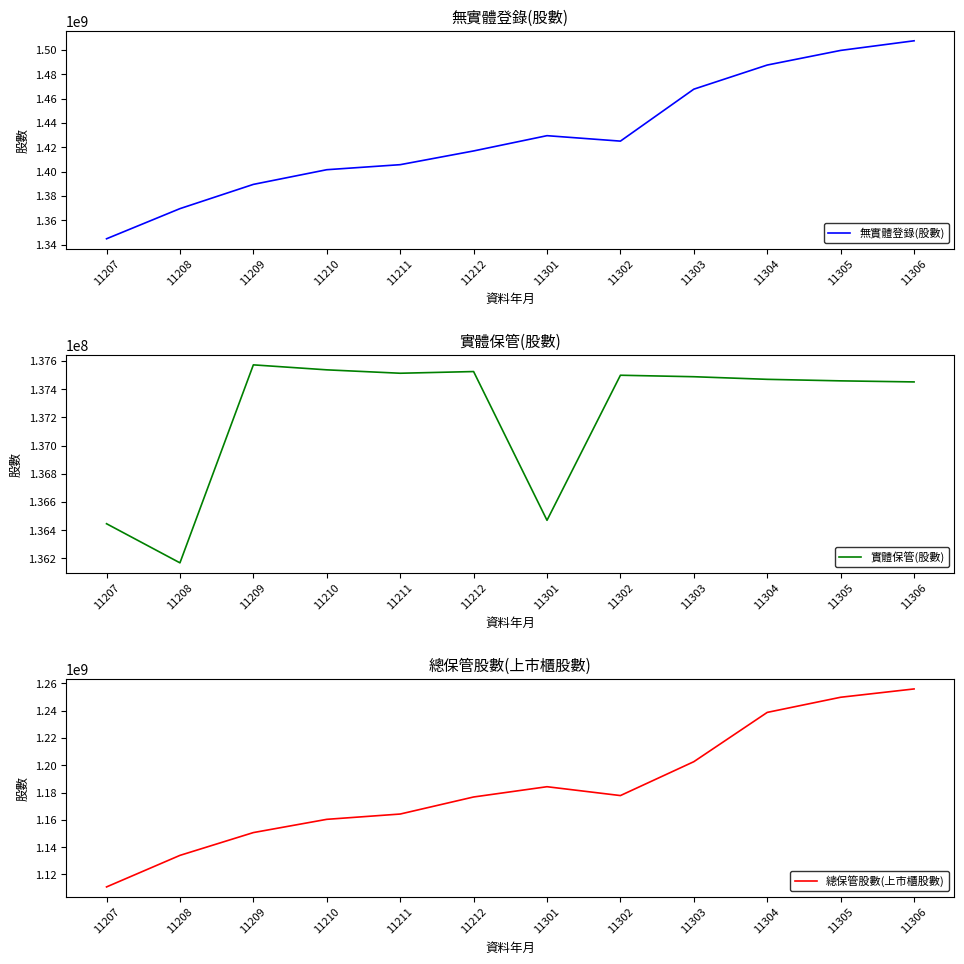

At which category is the sum across all series the highest?

11306